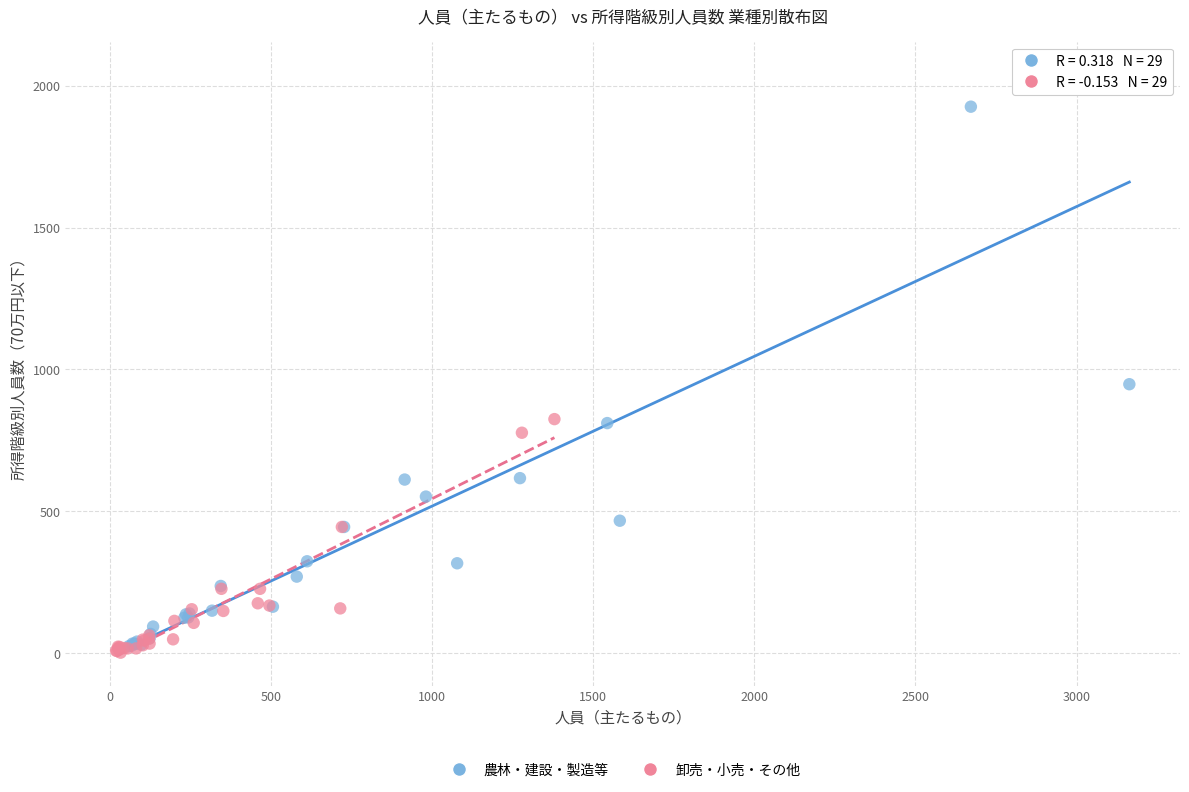

Which series reaches the minimum Y coordinate?

卸売・小売・その他